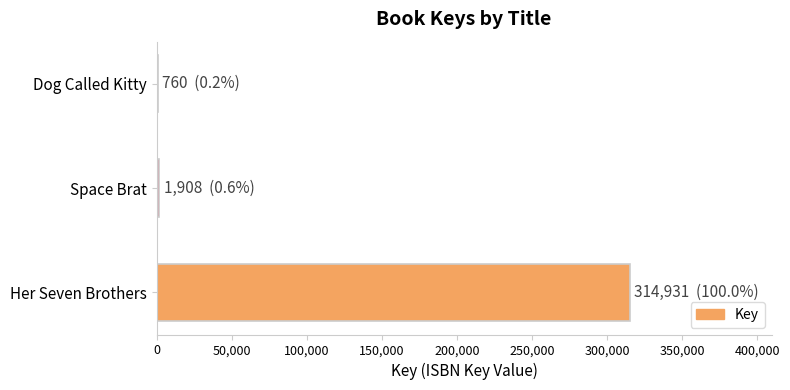

What is the maximum value shown in the chart?

314931